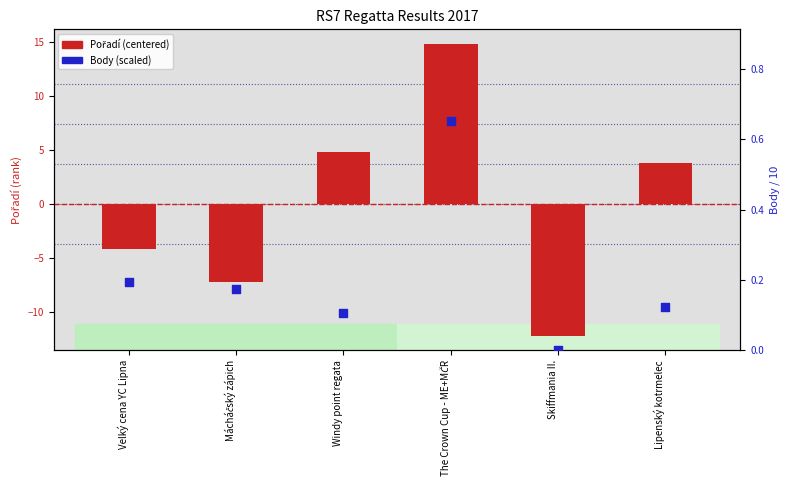

Which series has the largest total across all categories?

Body (scaled)